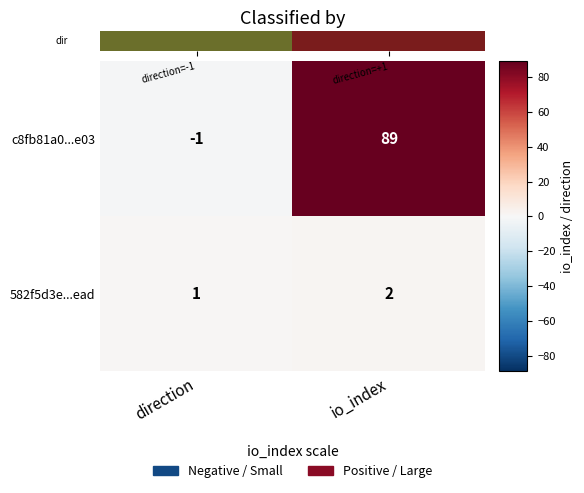

What is the sum of the c8fb81a0...e03 values at io_index and direction?

88